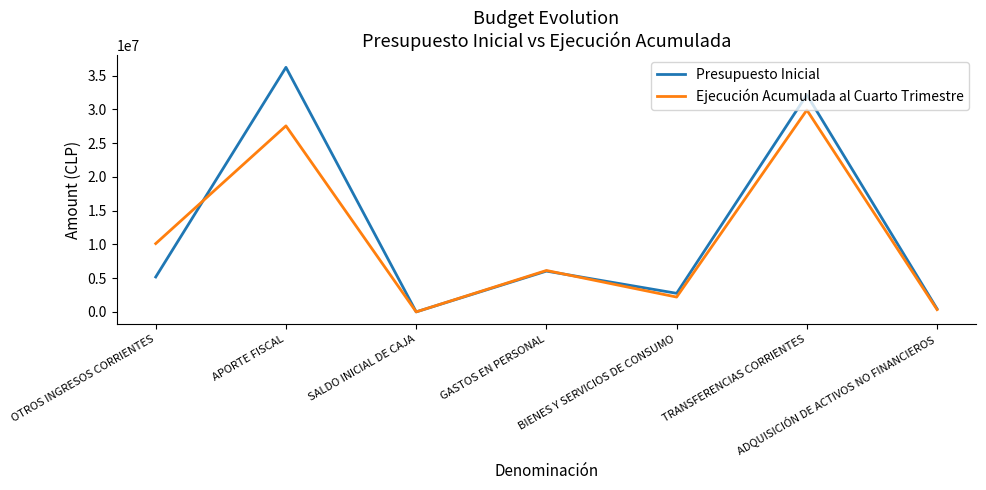

Rank the series by their average value, from highest to lowest.

Presupuesto Inicial, Ejecución Acumulada al Cuarto Trimestre